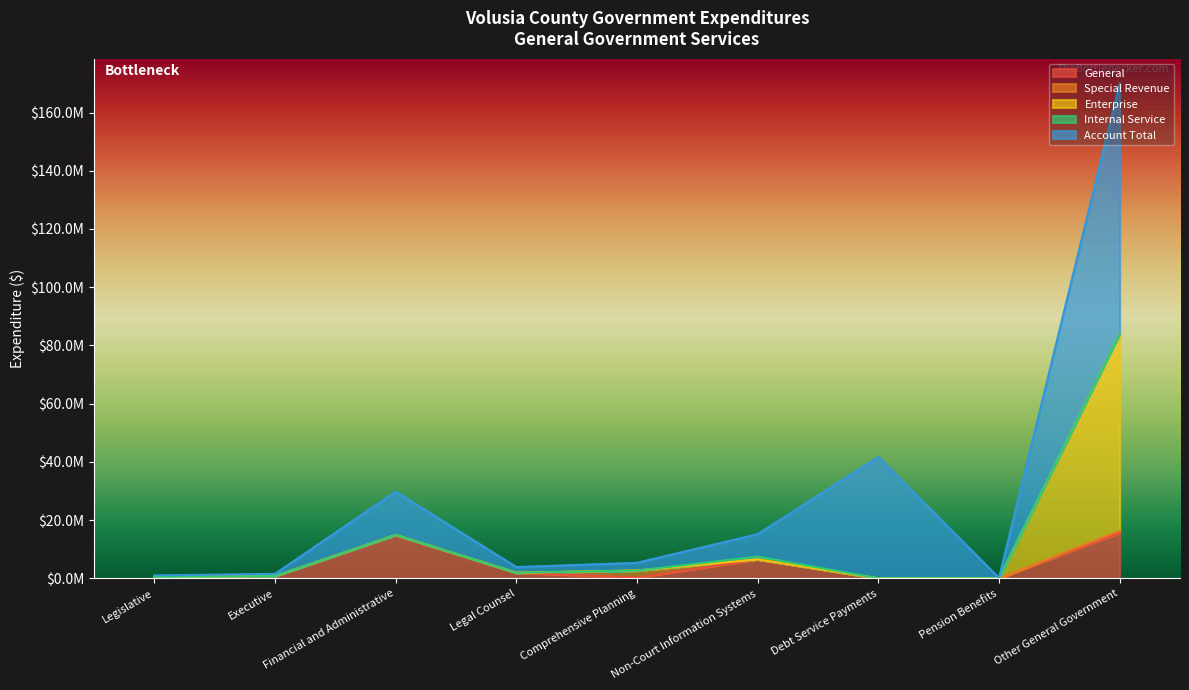

Reading left to right, what are all the values shown in this chart?

General: Legislative=492804	Executive=771091	Financial and Administrative=14860842	Legal Counsel=1934401	Comprehensive Planning=269654	Non-Court Information Systems=6514672	Debt Service Payments=0	Pension Benefits=0	Other General Government=15678360
Special Revenue: Legislative=0	Executive=0	Financial and Administrative=40695	Legal Counsel=0	Comprehensive Planning=2398534	Non-Court Information Systems=0	Debt Service Payments=0	Pension Benefits=0	Other General Government=719540
Enterprise: Legislative=0	Executive=0	Financial and Administrative=0	Legal Counsel=0	Comprehensive Planning=0	Non-Court Information Systems=0	Debt Service Payments=0	Pension Benefits=0	Other General Government=67564553
Internal Service: Legislative=0	Executive=0	Financial and Administrative=0	Legal Counsel=0	Comprehensive Planning=0	Non-Court Information Systems=955072	Debt Service Payments=0	Pension Benefits=0	Other General Government=0
Account Total: Legislative=492804	Executive=771091	Financial and Administrative=14913911	Legal Counsel=1934401	Comprehensive Planning=2668188	Non-Court Information Systems=7705968	Debt Service Payments=41732309	Pension Benefits=137006	Other General Government=86024686